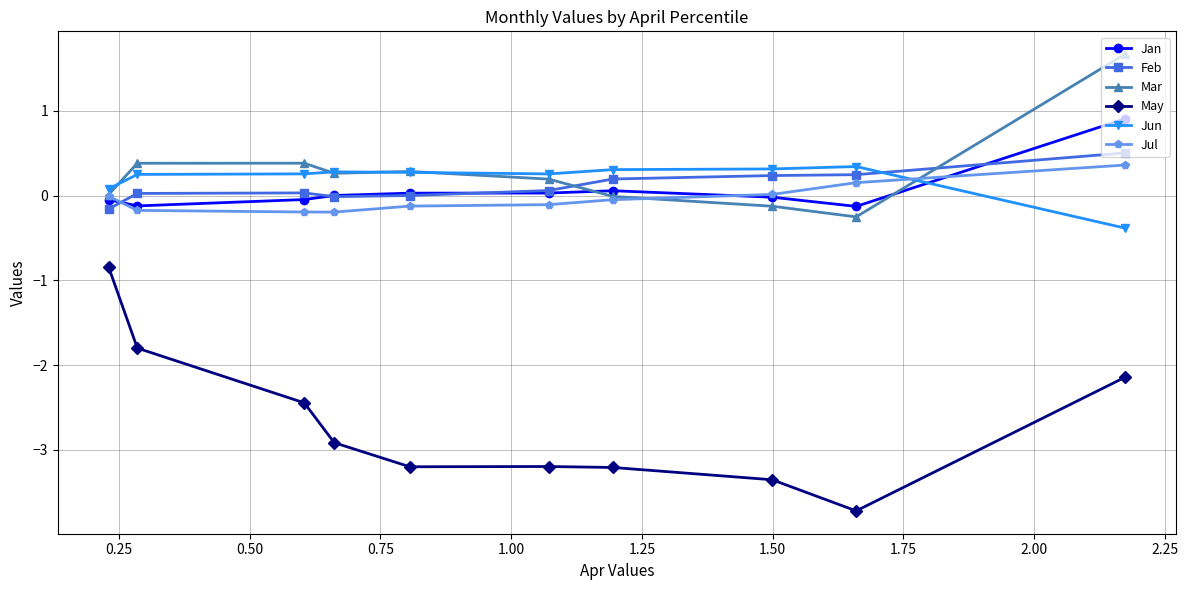

What is the smallest value displayed?

-3.7